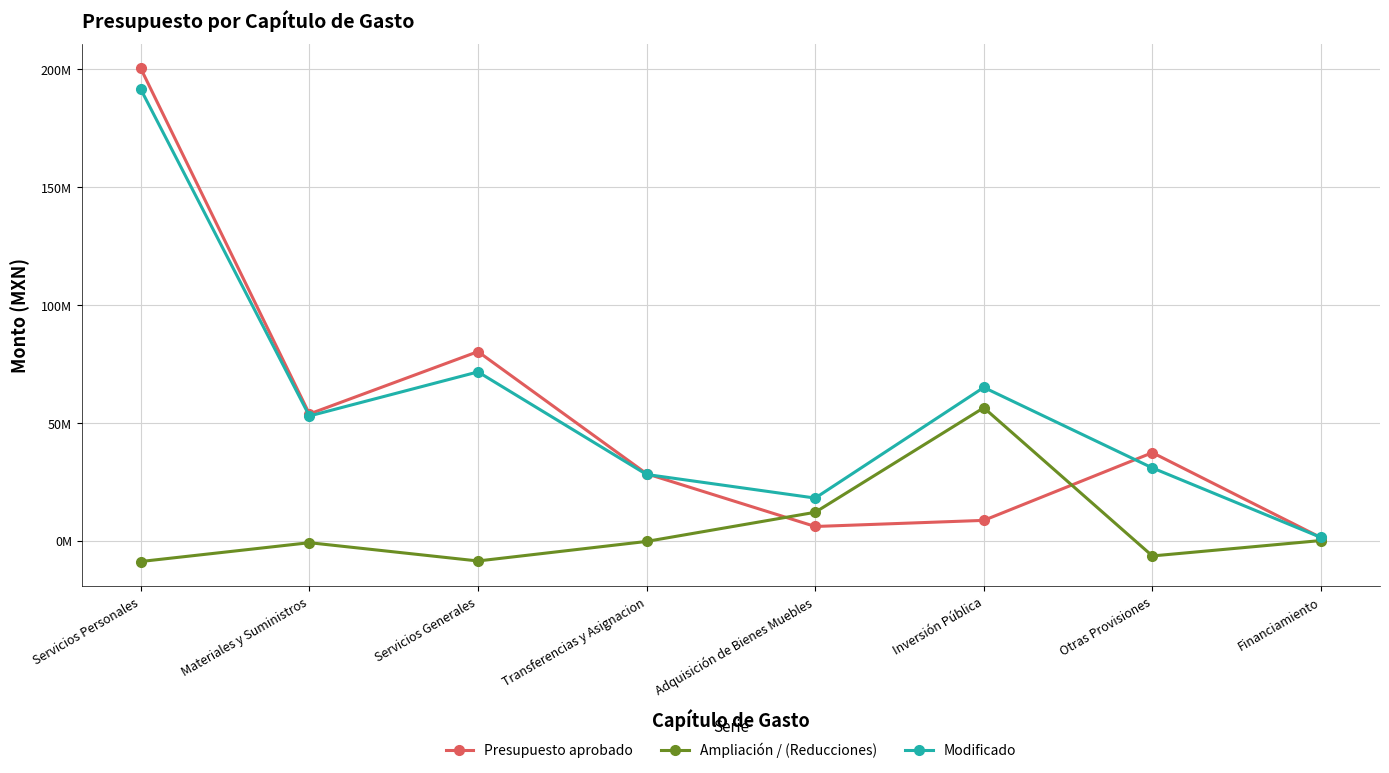

What is the difference between the maximum and minimum values in the Ampliación / (Reducciones) series?

65247482.8